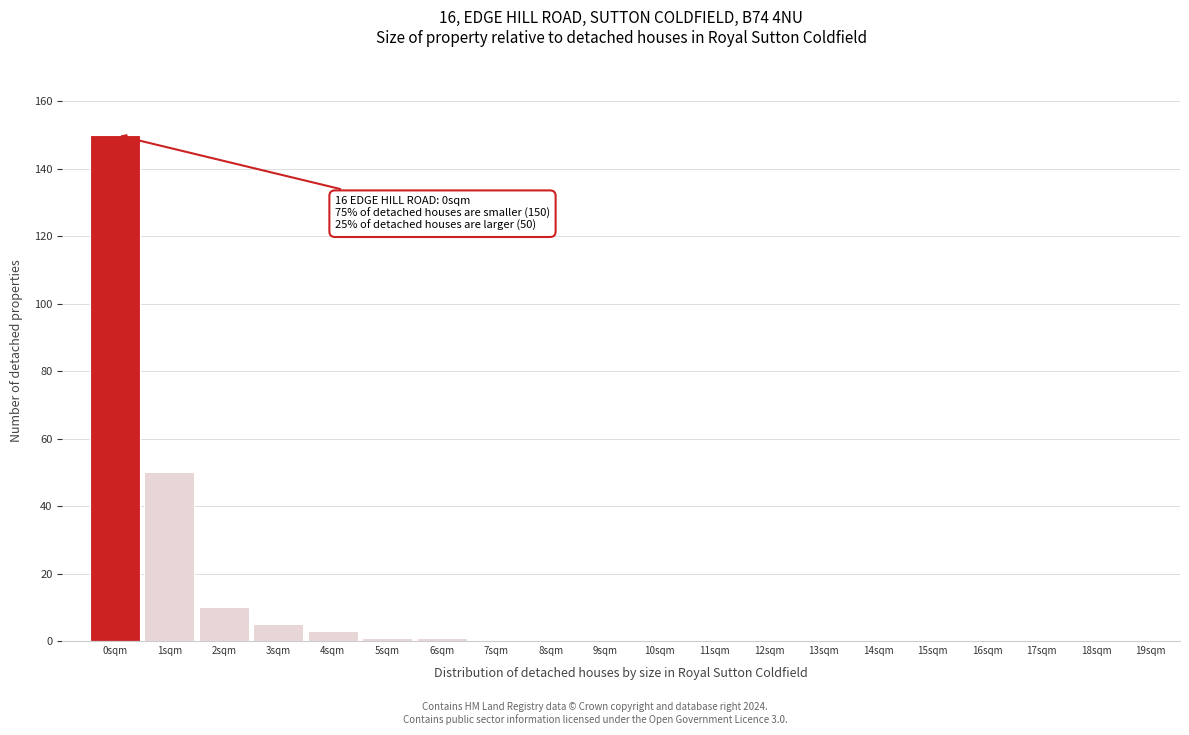

Reading right to left, transcribe all the data shown in this chart.

19sqm=0	18sqm=0	17sqm=0	16sqm=0	15sqm=0	14sqm=0	13sqm=0	12sqm=0	11sqm=0	10sqm=0	9sqm=0	8sqm=0	7sqm=0	6sqm=1	5sqm=1	4sqm=3	3sqm=5	2sqm=10	1sqm=50	0sqm=150